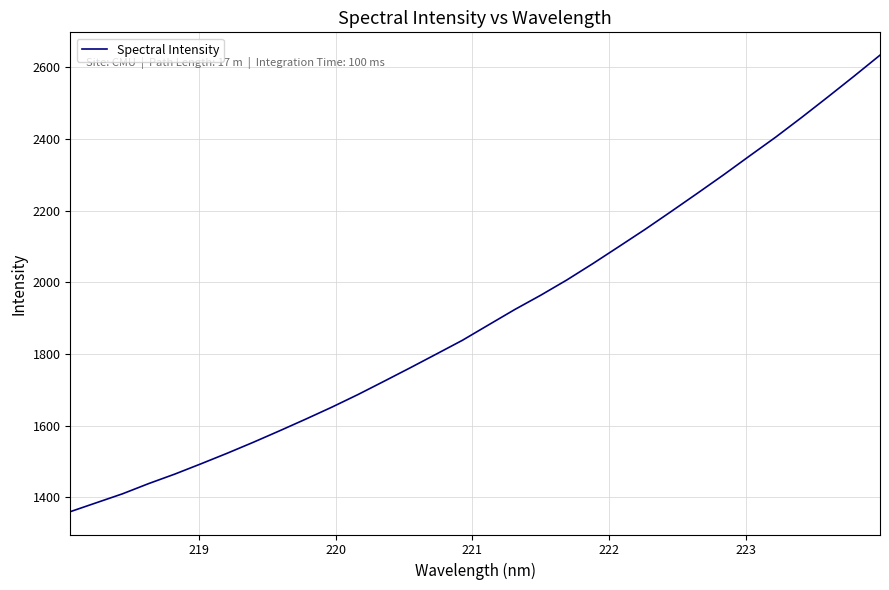

How many values exceed 1881?

16